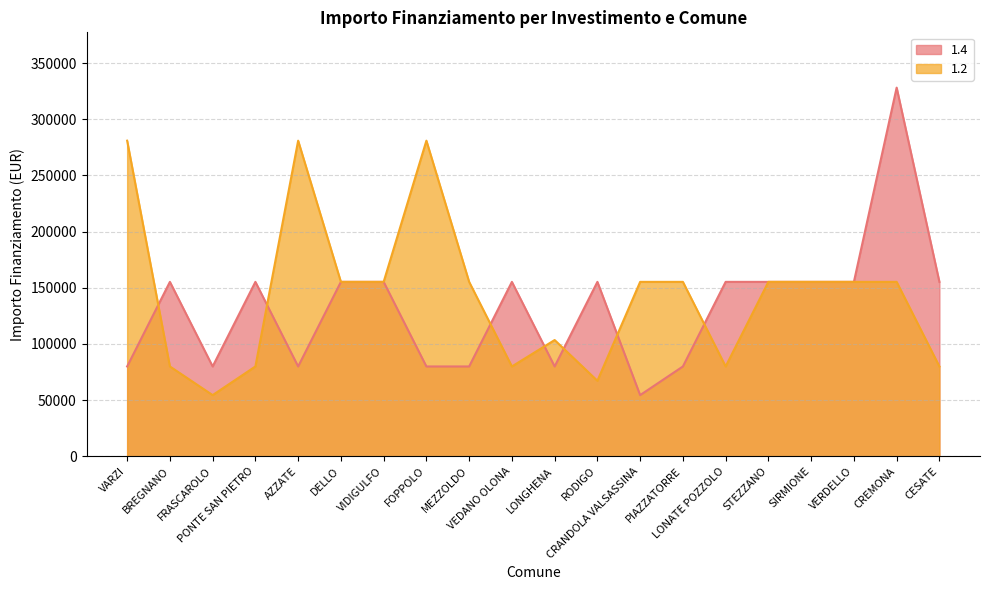

How many data points in 1.4 are less than 155234?

8